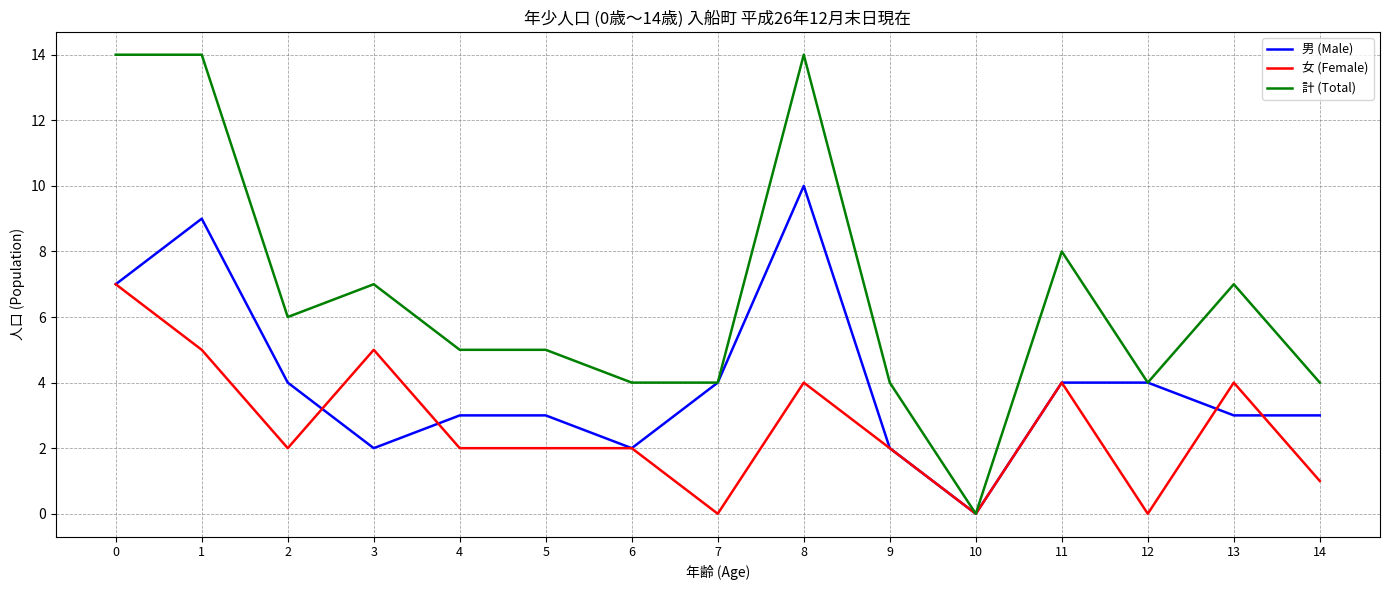

The 女 (Female) series shows -4 at 7. True or false?

False